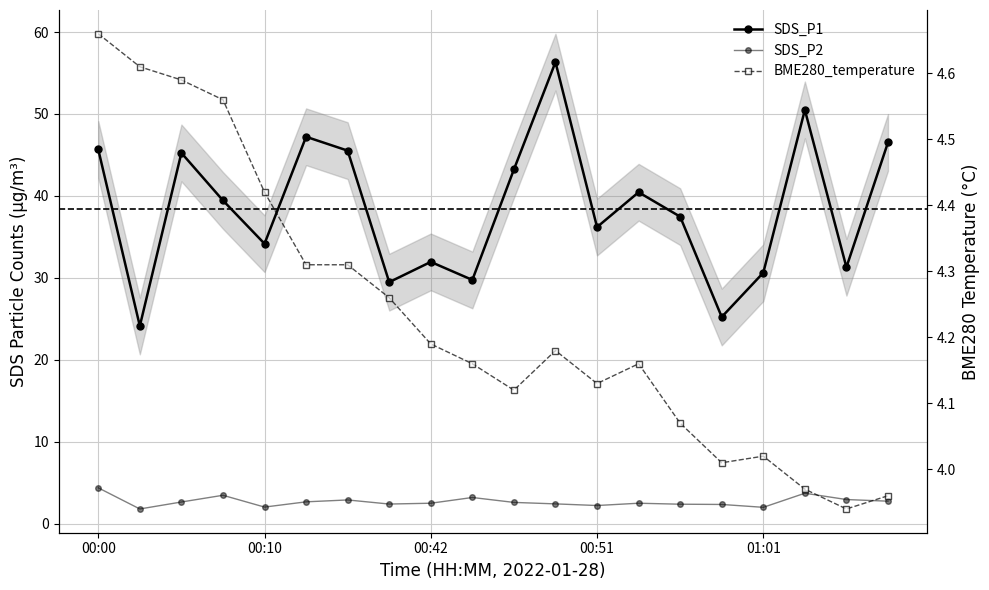

What is the difference between the BME280_temperature values at 10 and 16?

0.1